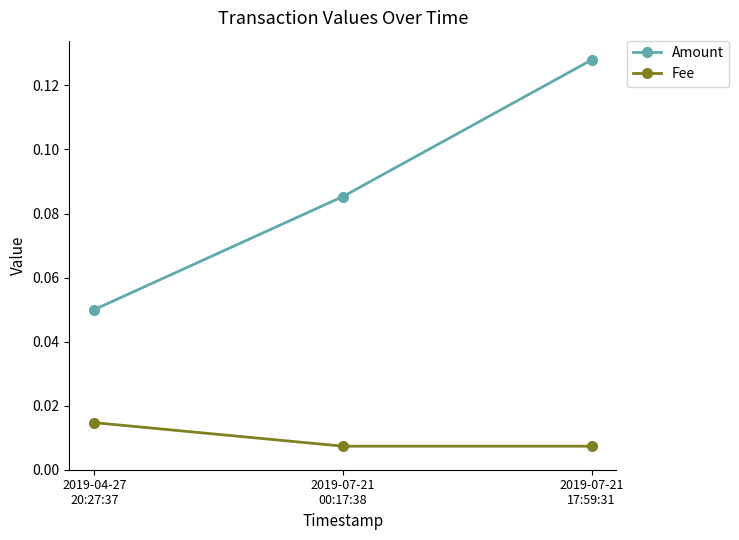

List the series in order of their overall mean, highest first.

Amount, Fee